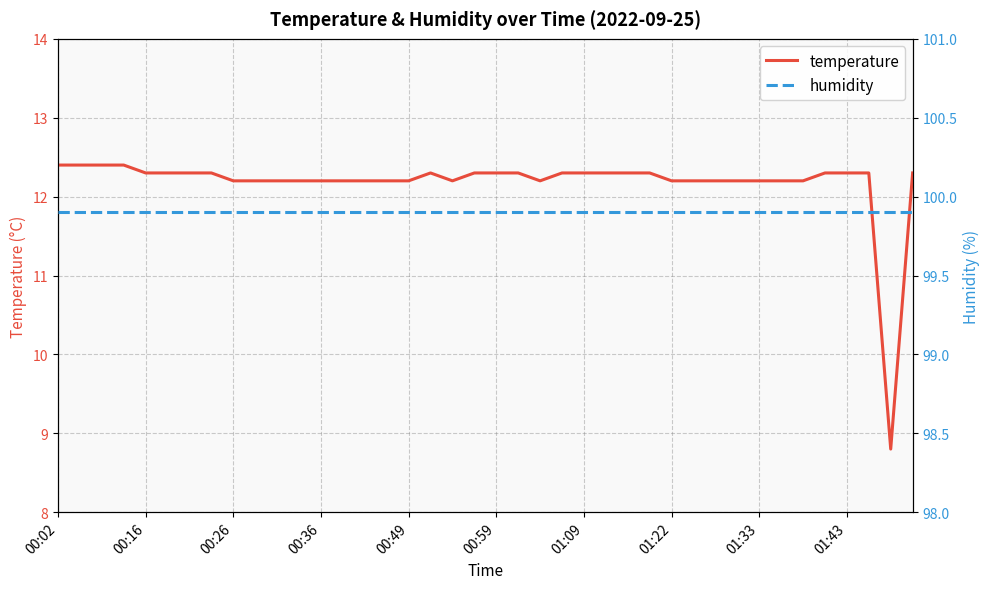

What are all the series names shown in the legend?

temperature, humidity